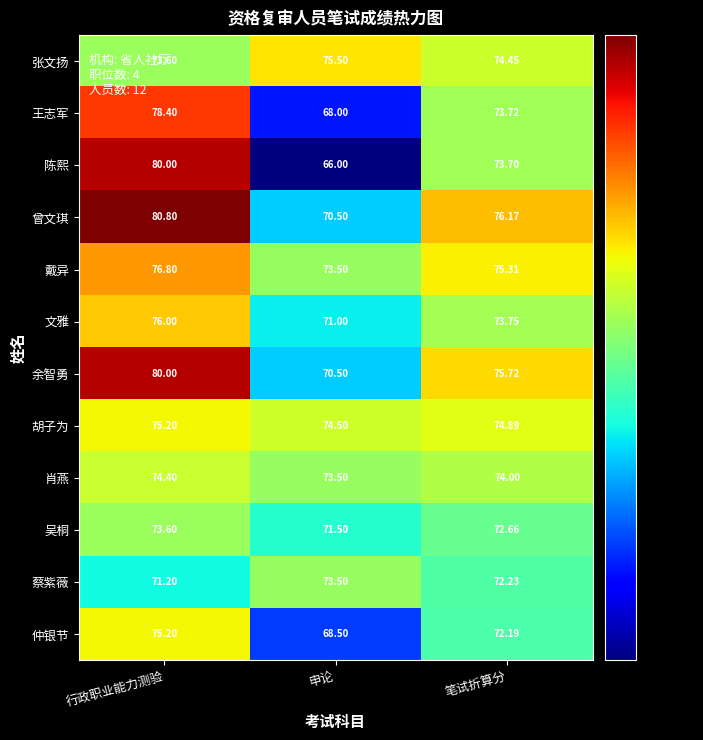

At which category is the sum across all series the highest?

行政职业能力测验